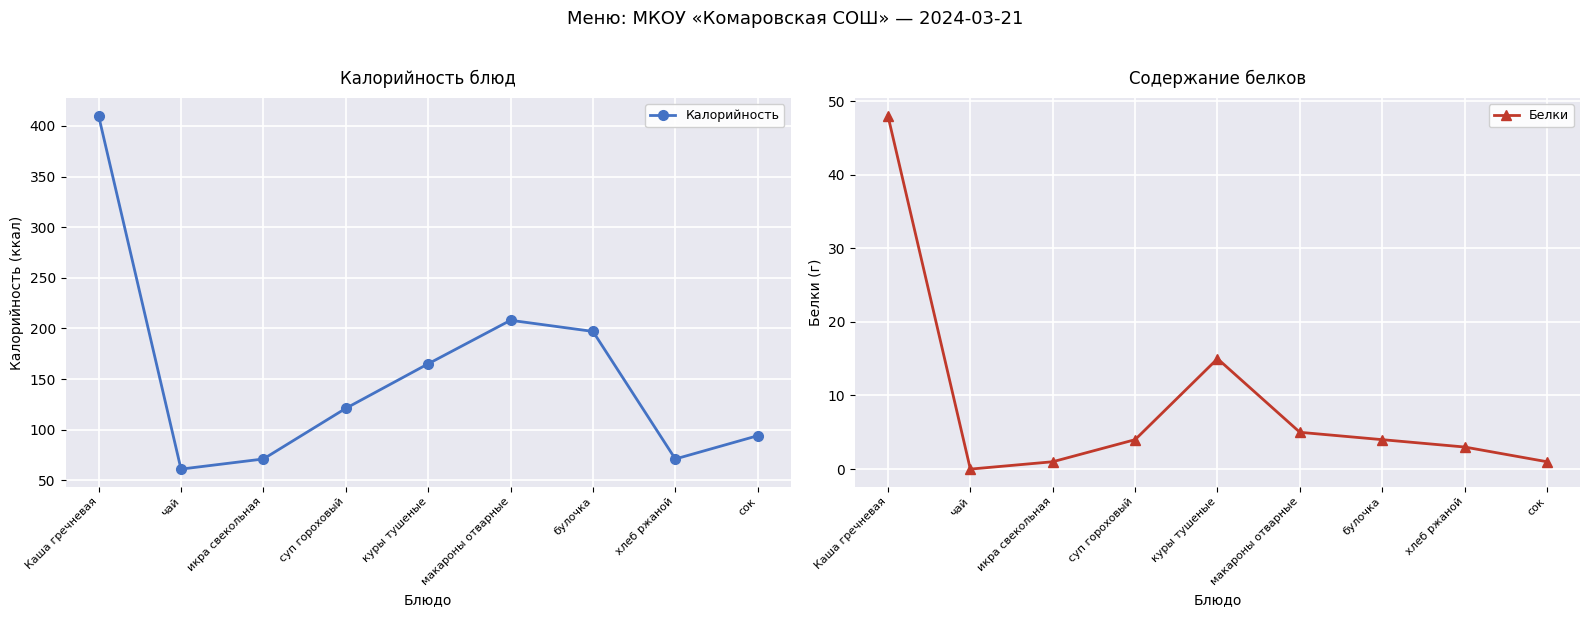

What is the highest value of the Калорийность series?

410